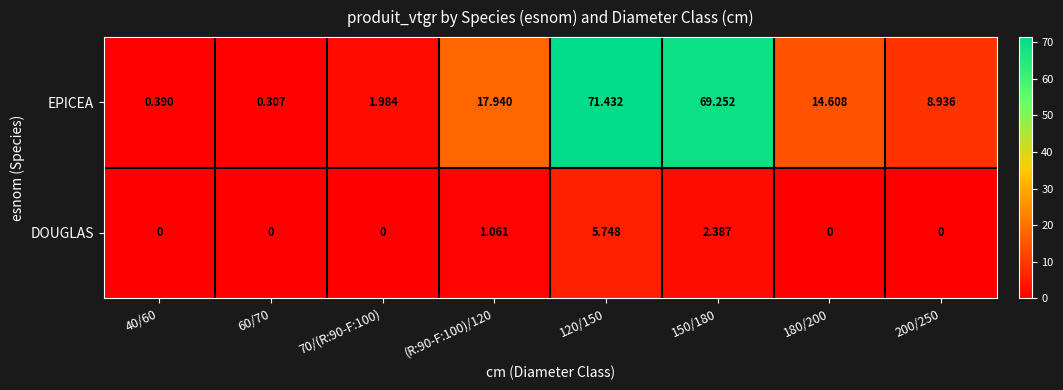

Which series has the widest spread of values?

EPICEA